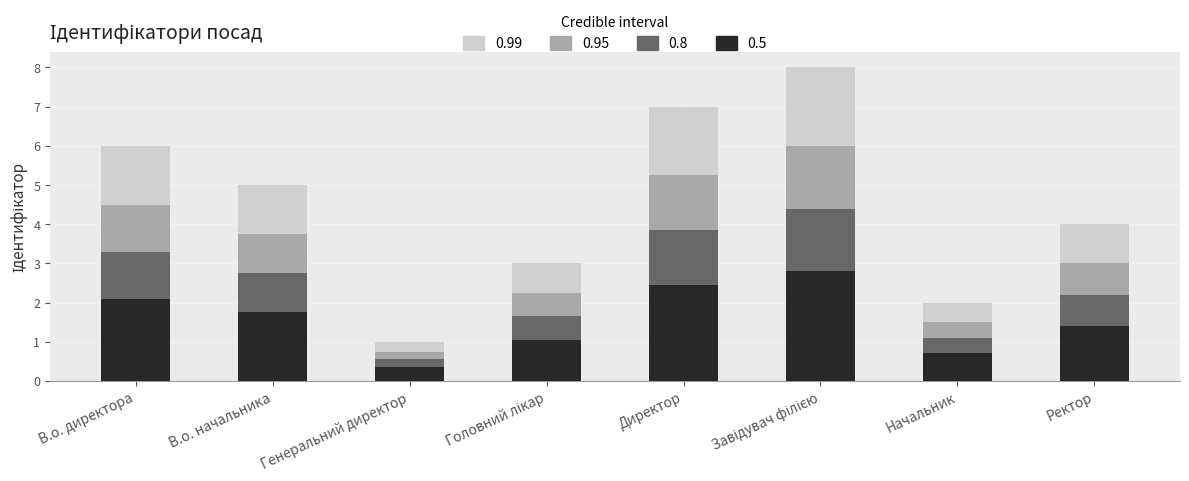

What is the smallest value displayed?

1